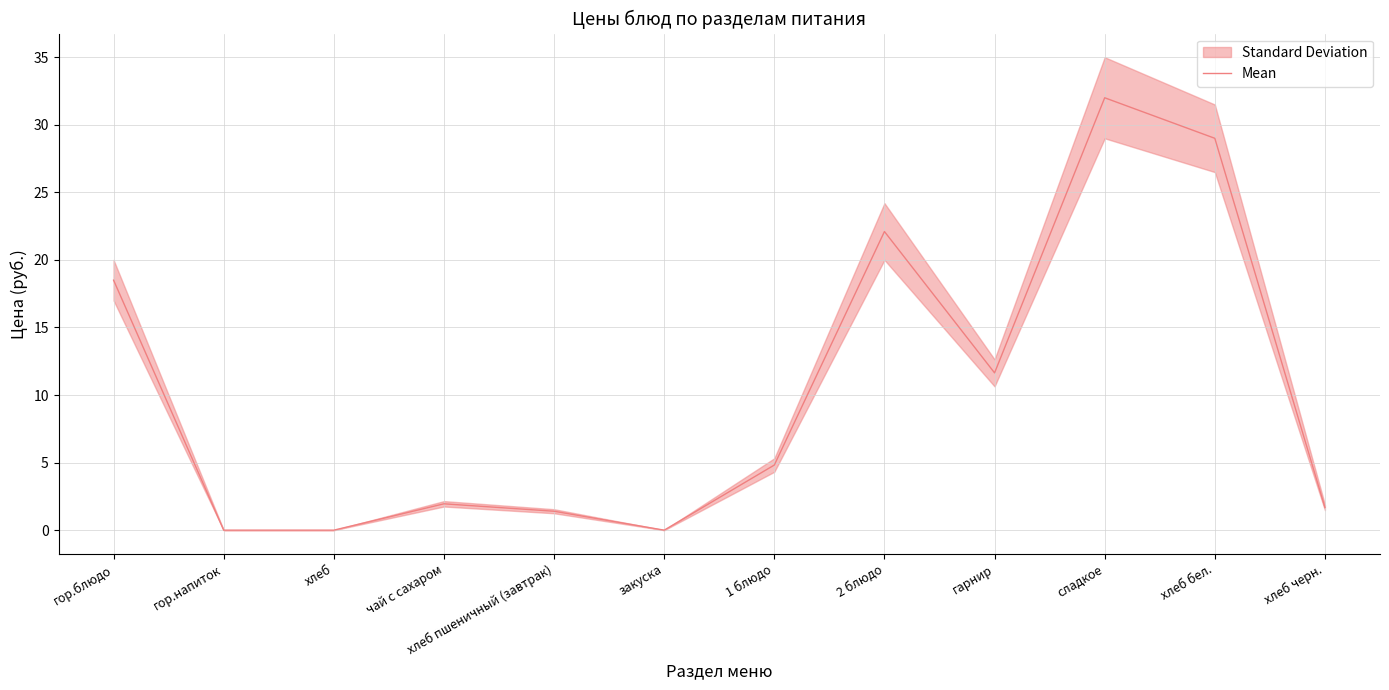

Is this an area chart (filled region under the line)?

No